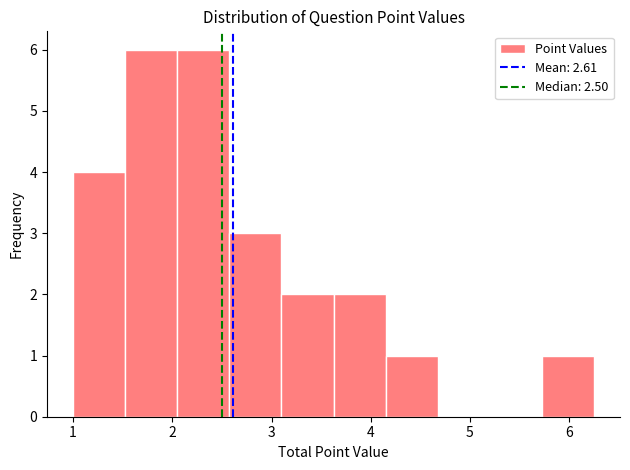

What is the height of the bar covering 5.7 to 6.3 on the x-axis? Neither the bar edges nor the heights are printed on the chart, so give them approximately, as read against the axes.

1